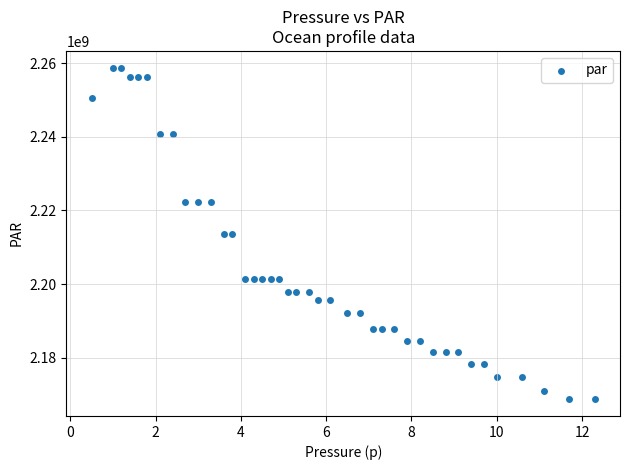

What is the range of Y values (max minus min)?

90150720